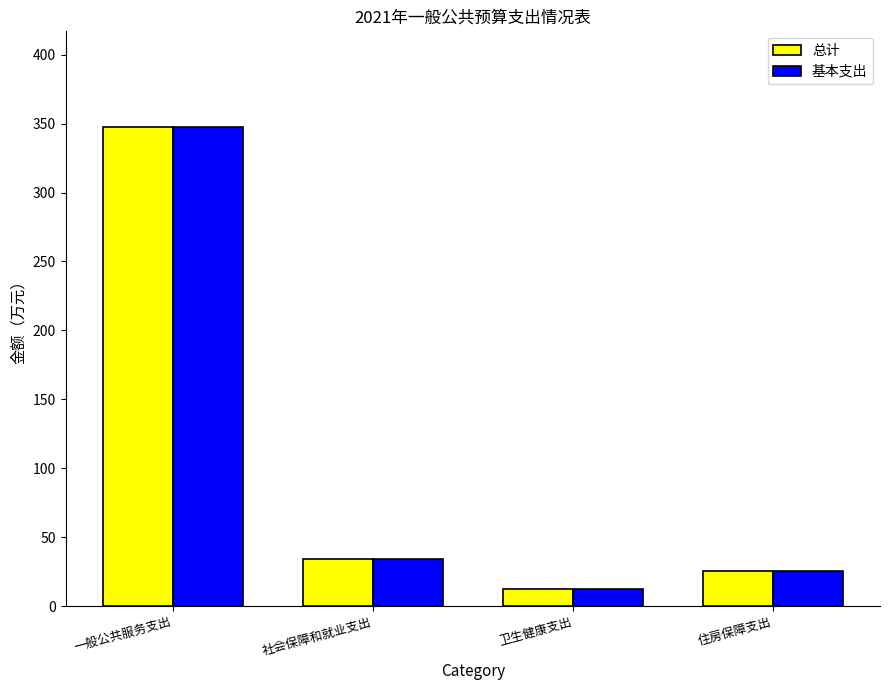

Where does the 基本支出 series first go above 34?

一般公共服务支出